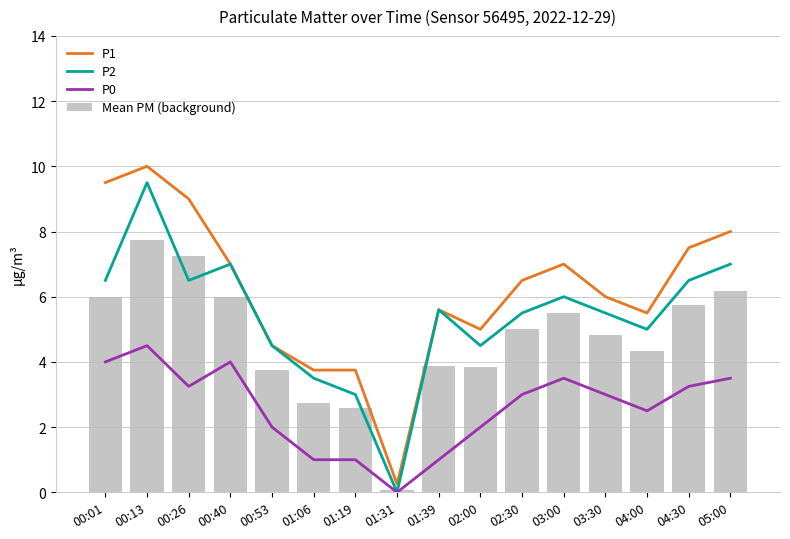

At which label does P1 first exceed 6?

00:01